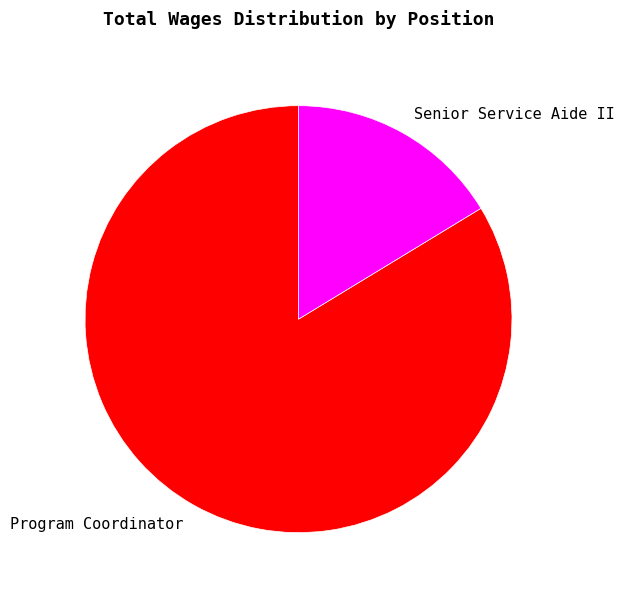

Is there a majority slice in this chart?

Yes